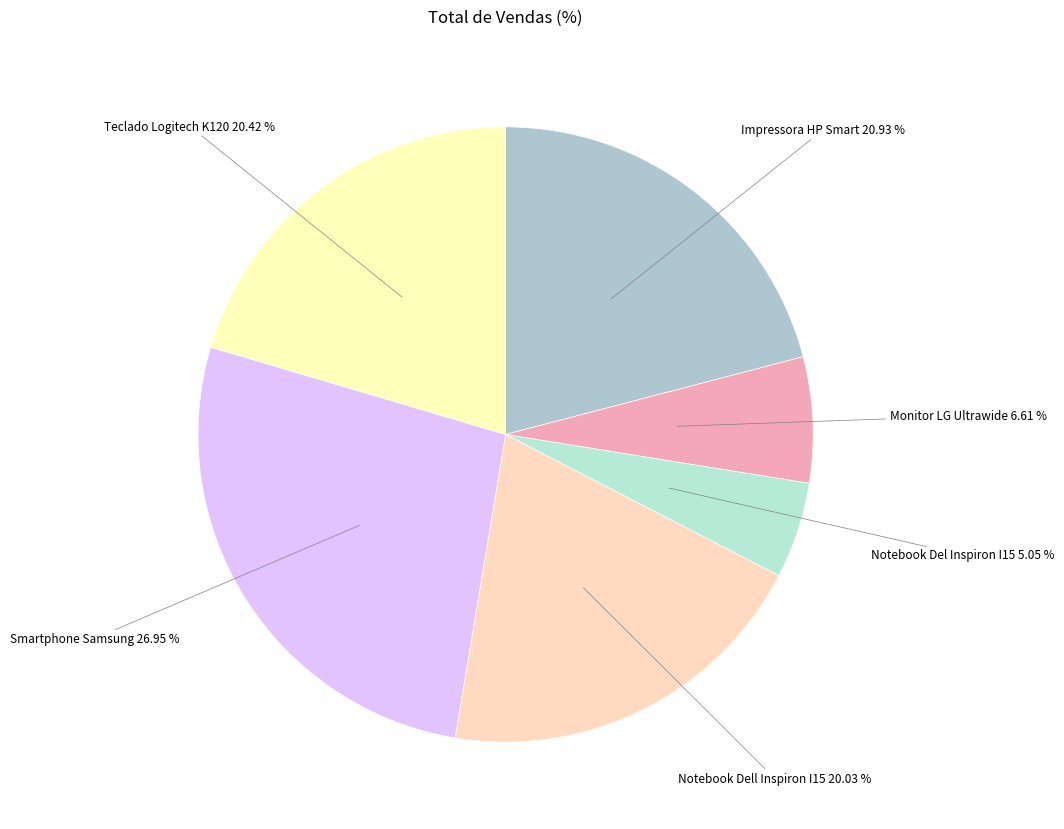

Is there any slice that represents more than half of the pie?

No